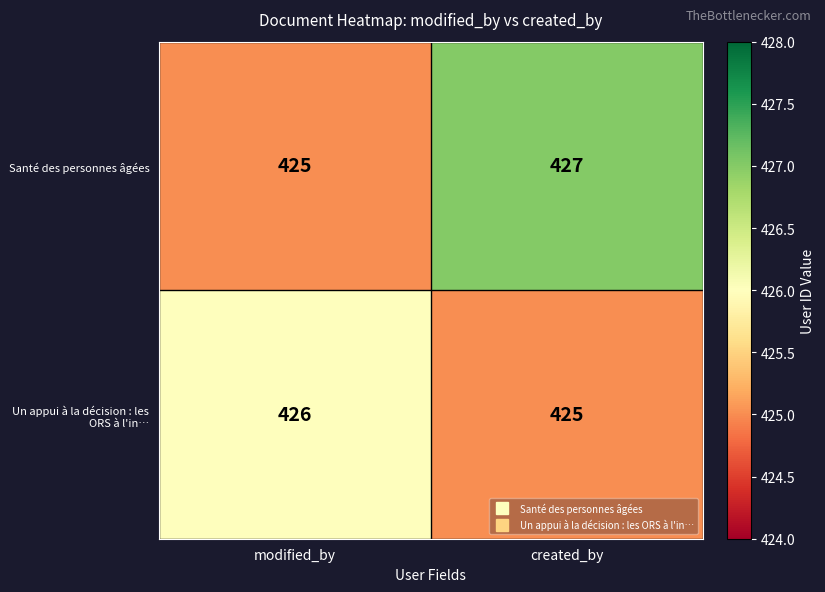

The value of Santé des personnes âgées at created_by is 427. True or false?

True